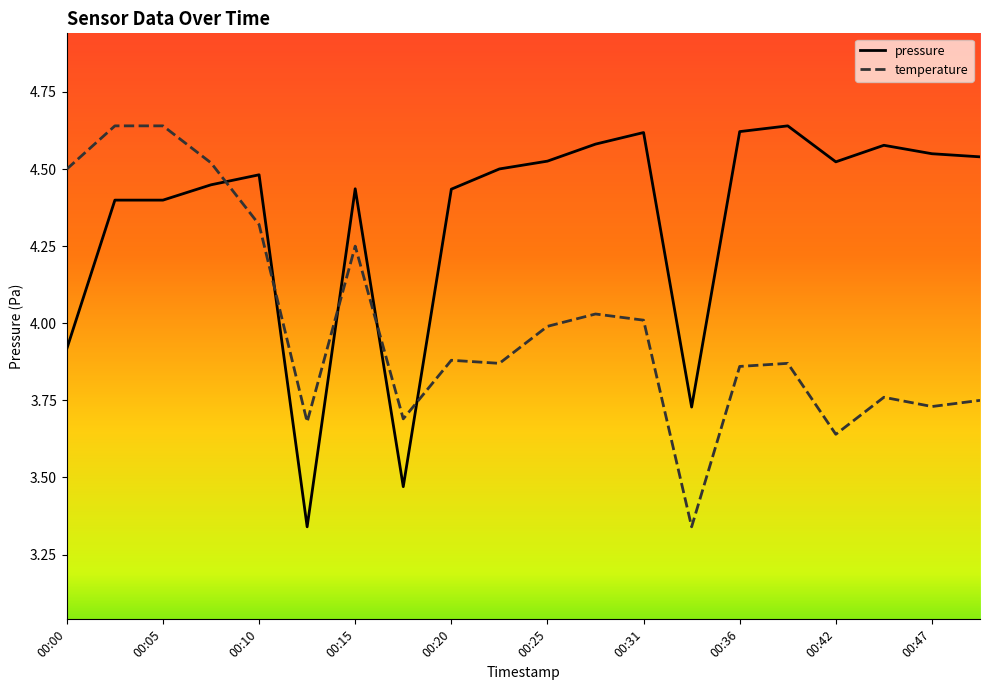

Rank the series by their average value, from lowest to highest.

temperature, pressure